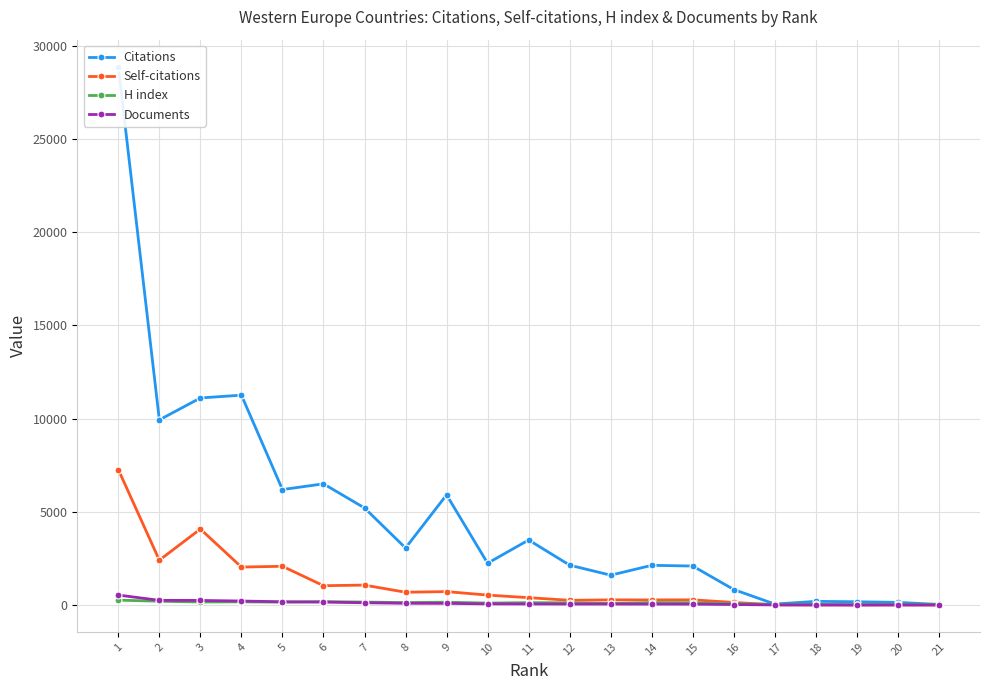

What is the greatest value displayed?

28892